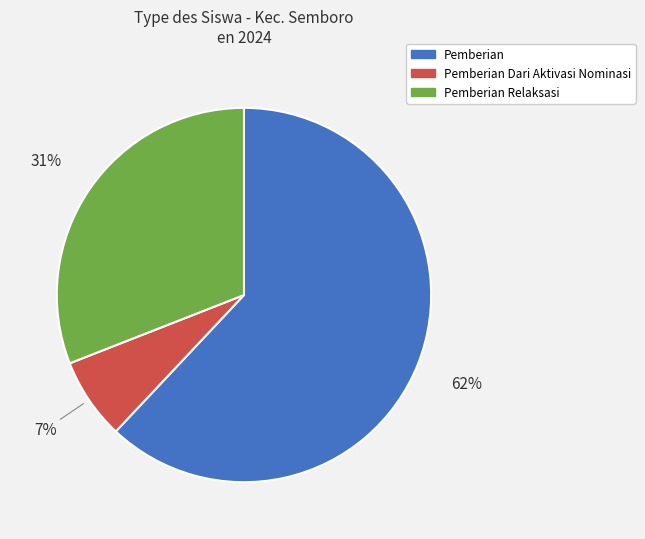

How many segments does this pie chart have?

3